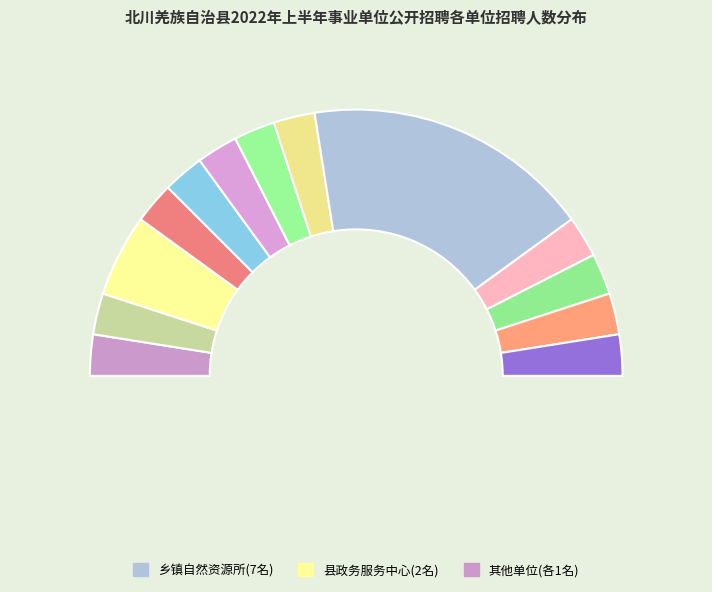

To the nearest percent, what is the difference between the largest and smallest slice percentages?

30%